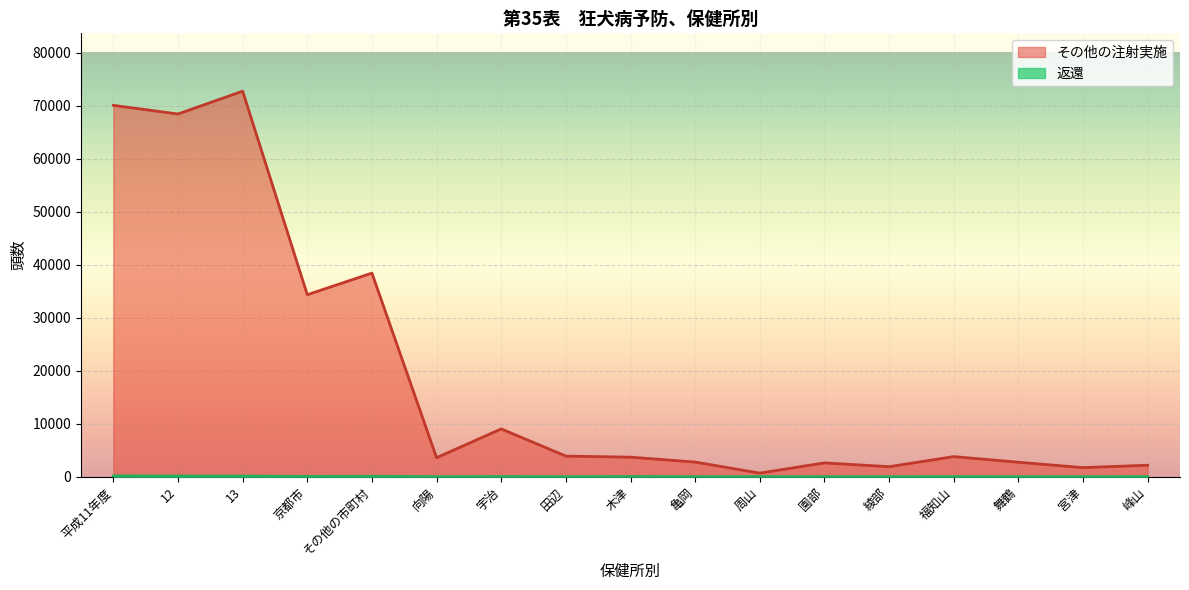

What is the average value of the 返還 series?

36